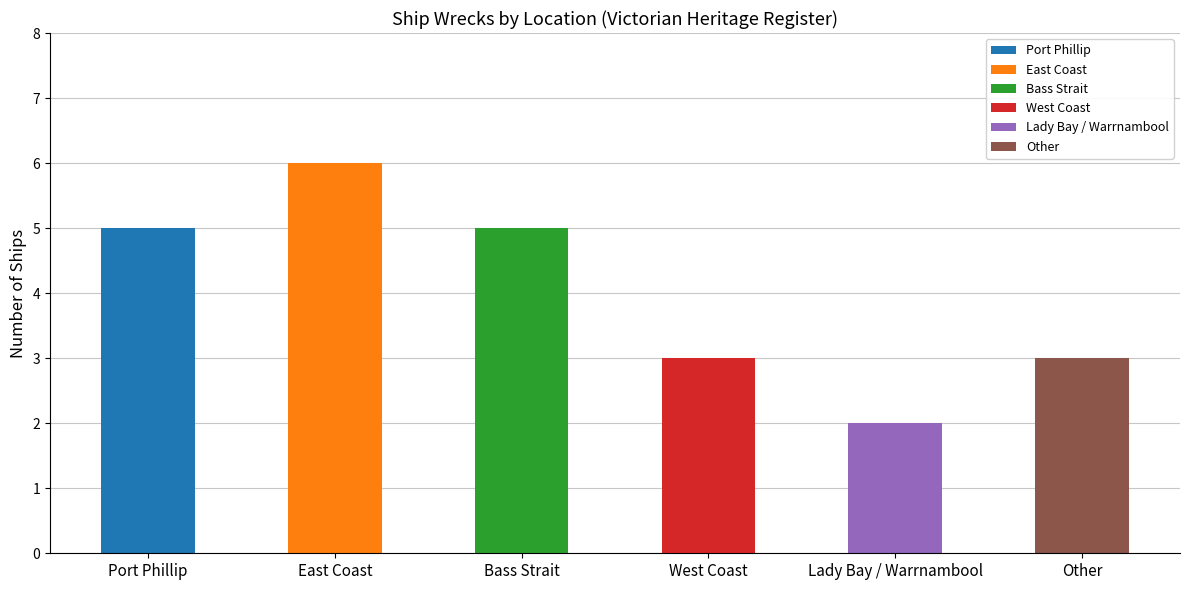

Which has a higher value, Other or East Coast?

East Coast